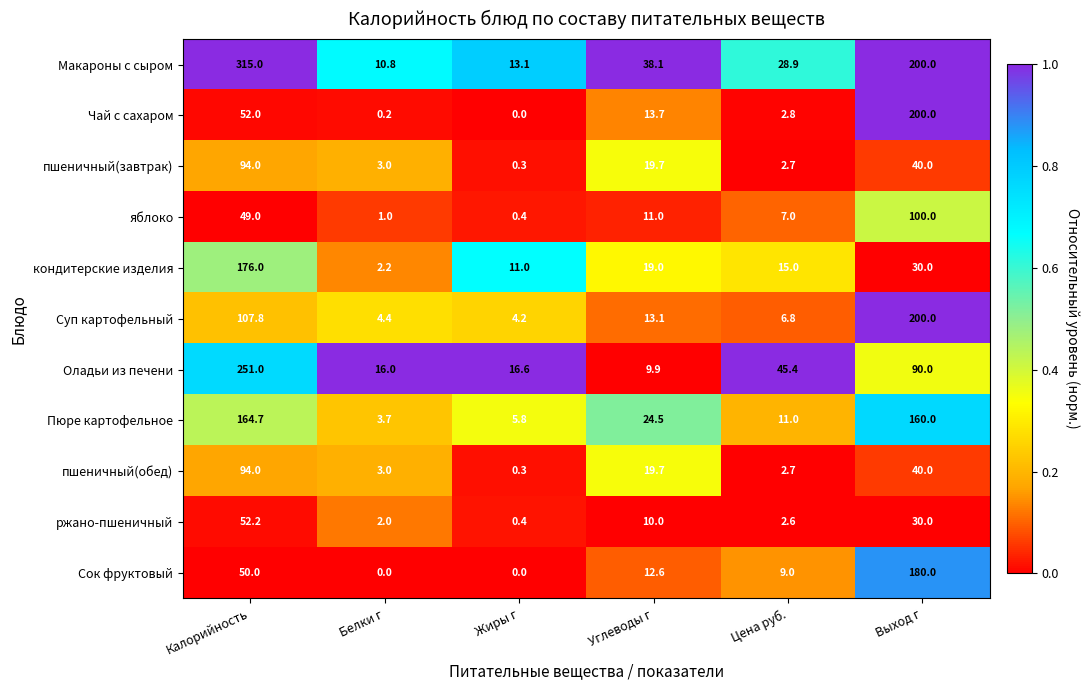

How many values in the Суп картофельный series exceed 13?

3